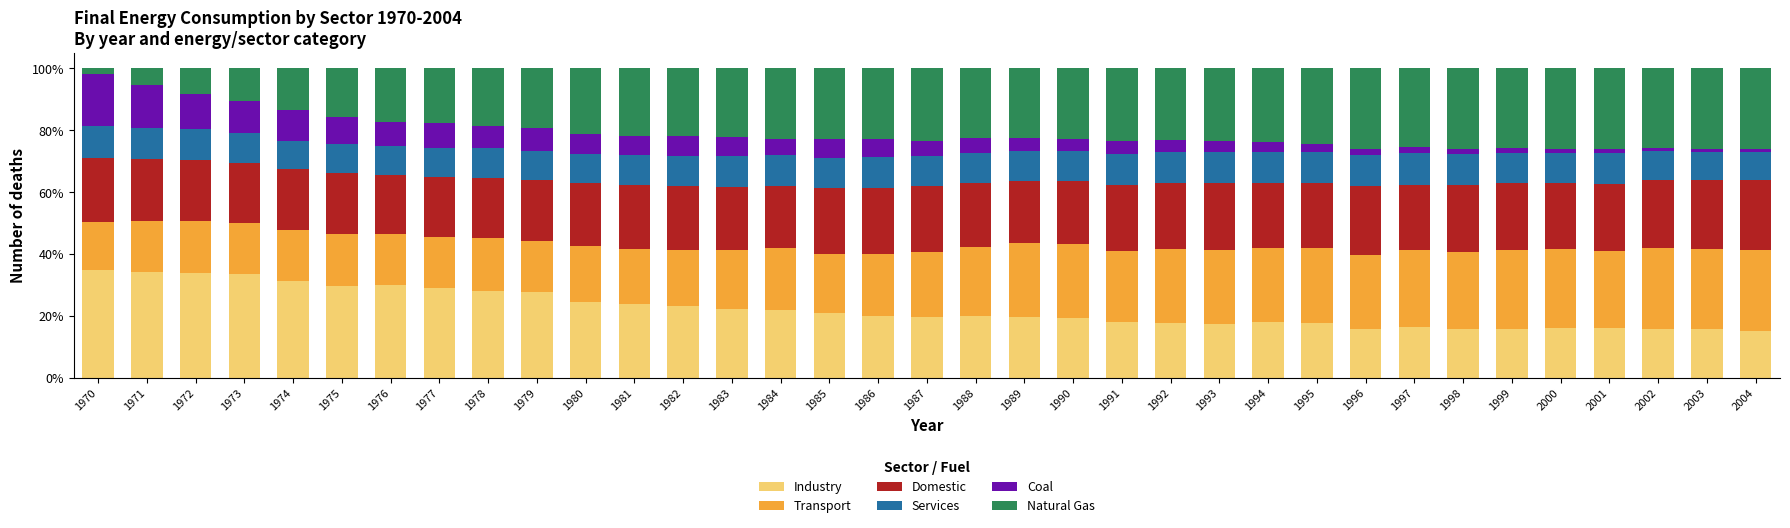

What is the minimum value for Industry?

15.0